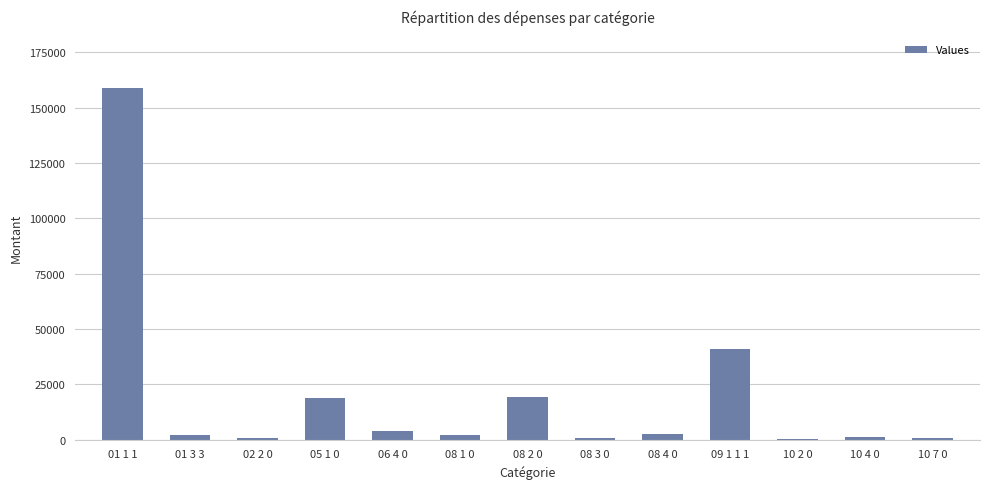

Where is the data nearest to the value 79500?

09 1 1 1